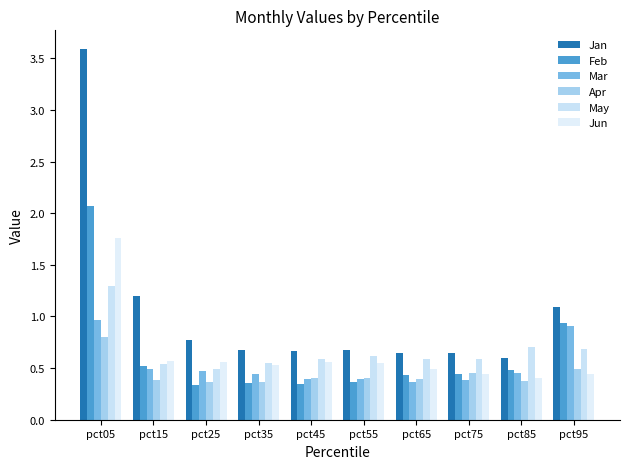

What is the minimum value for Jun?

0.4